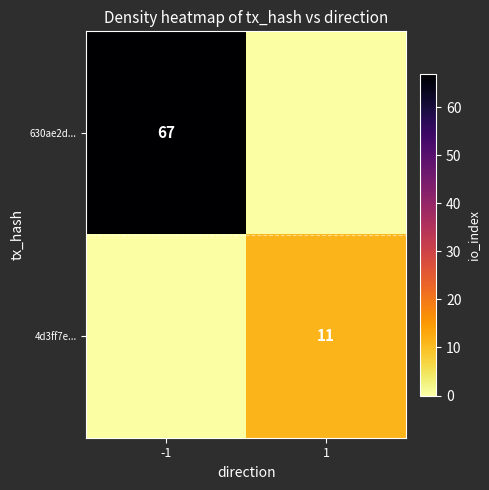

Is it true that 630ae2d... equals 88 at -1?

False